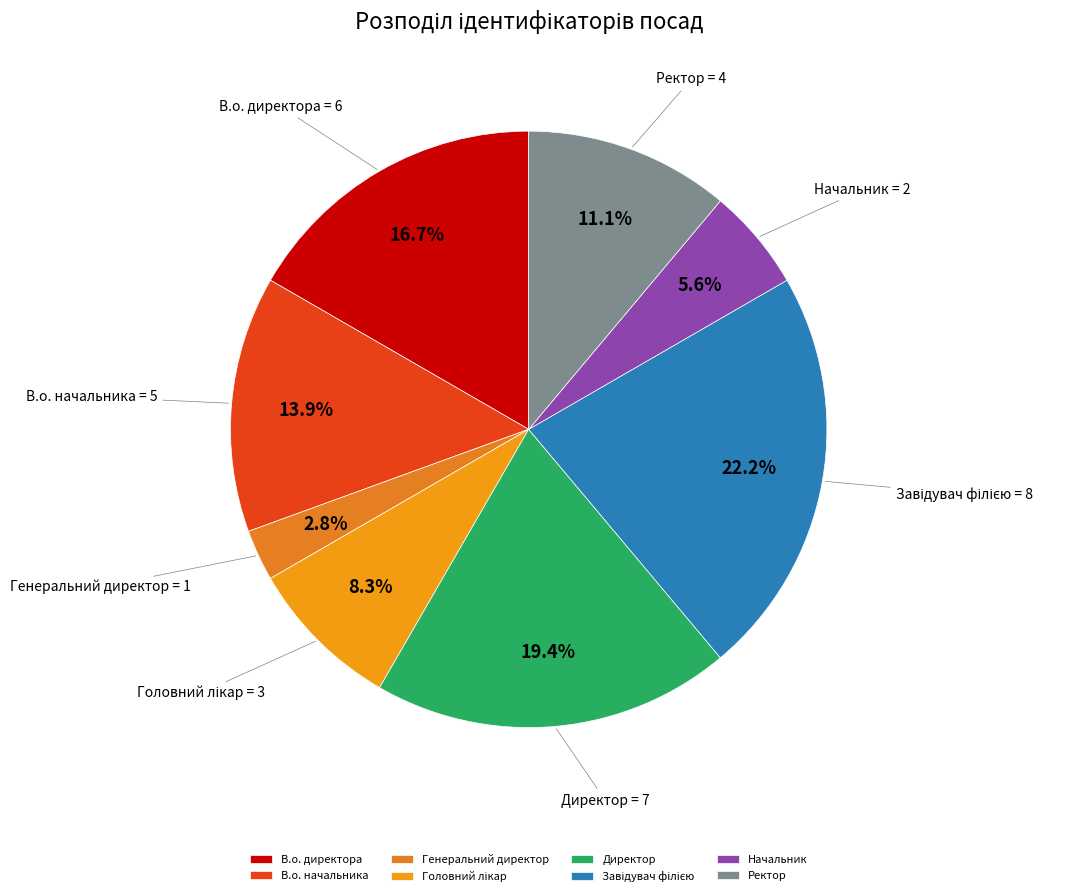

Which has a higher value, Начальник or Директор?

Директор